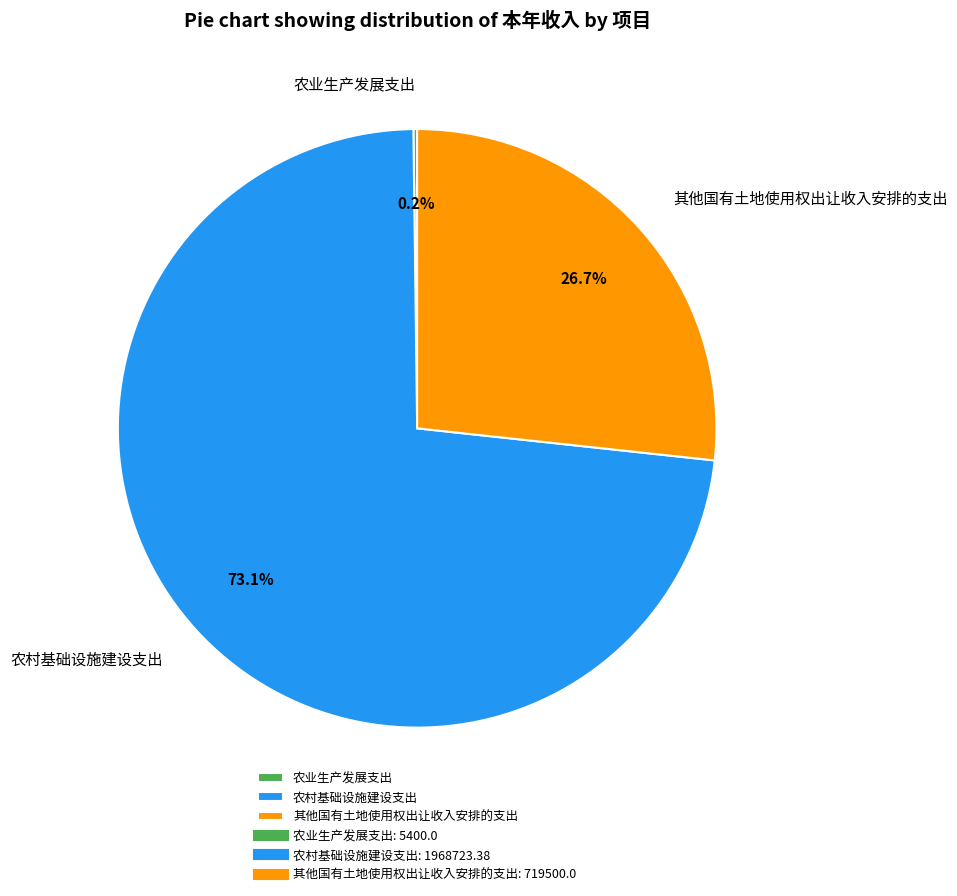

Is there a majority slice in this chart?

Yes